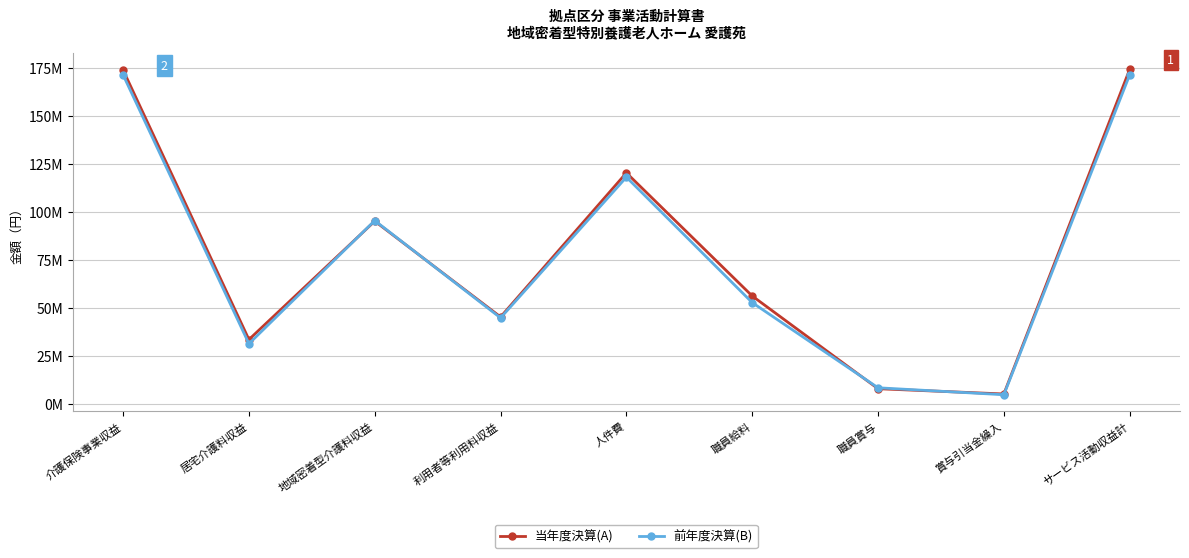

At how many categories does at least one series exceed 87542112?

4